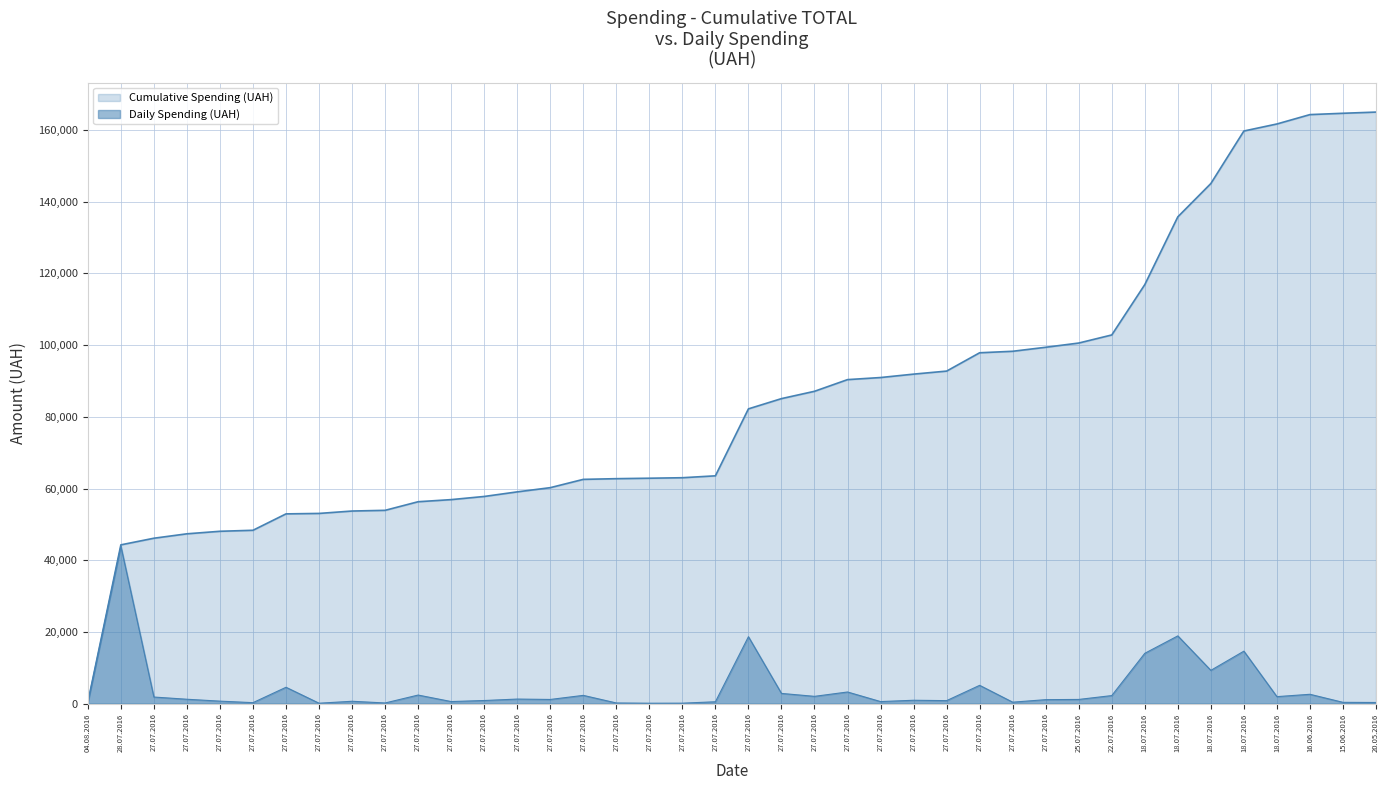

True or false: the data has more than 2 interior local peaks.

True